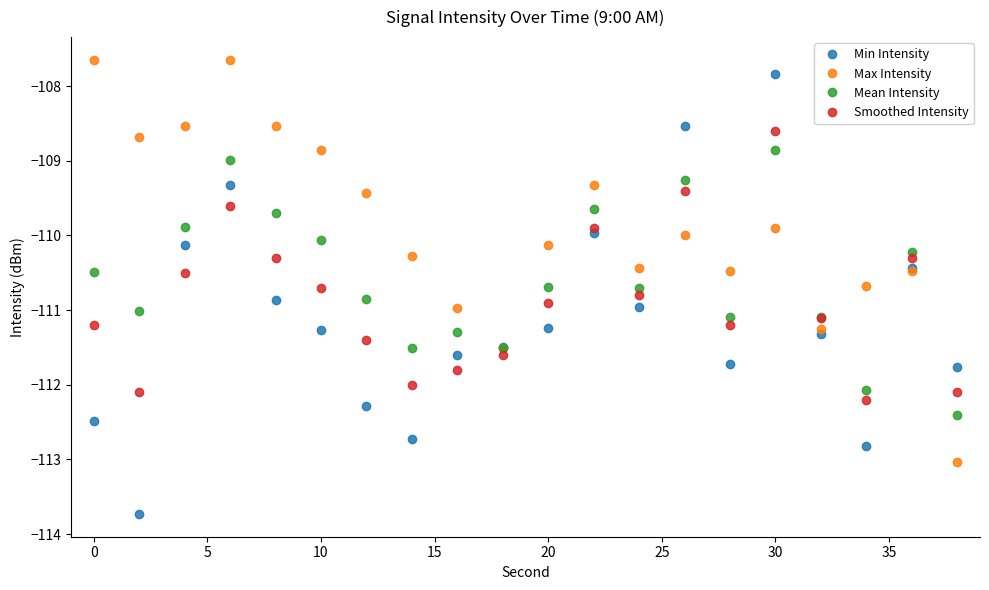

What is the smallest value displayed?

-113.7